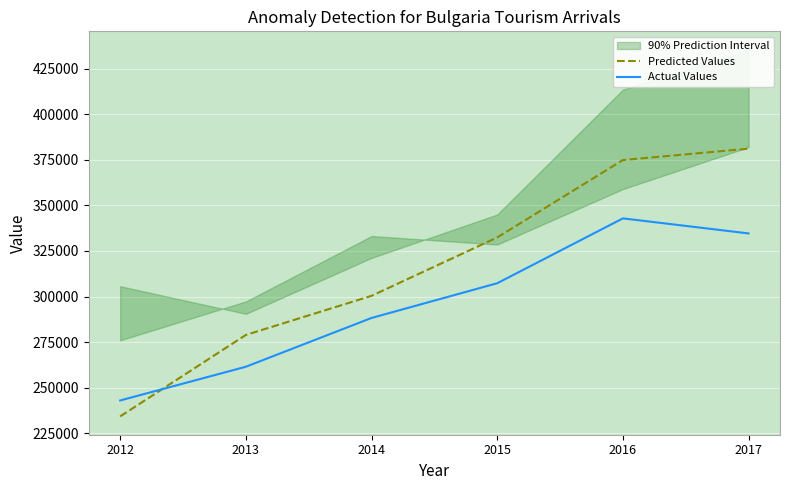

Which series has the largest range (max minus min)?

Predicted Values